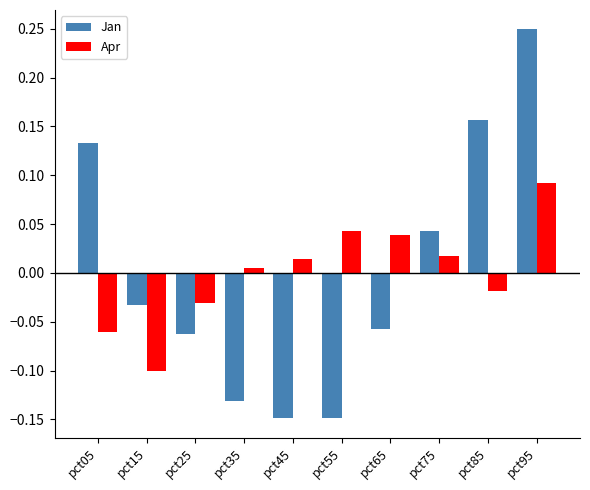

Where does the Jan series first go above 0?

pct05